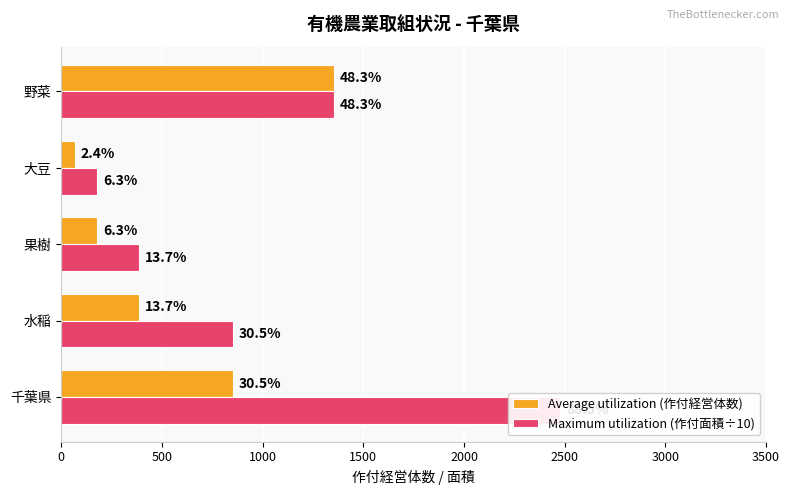

How many values in the Maximum utilization (作付面積÷10) series are below 853?

2